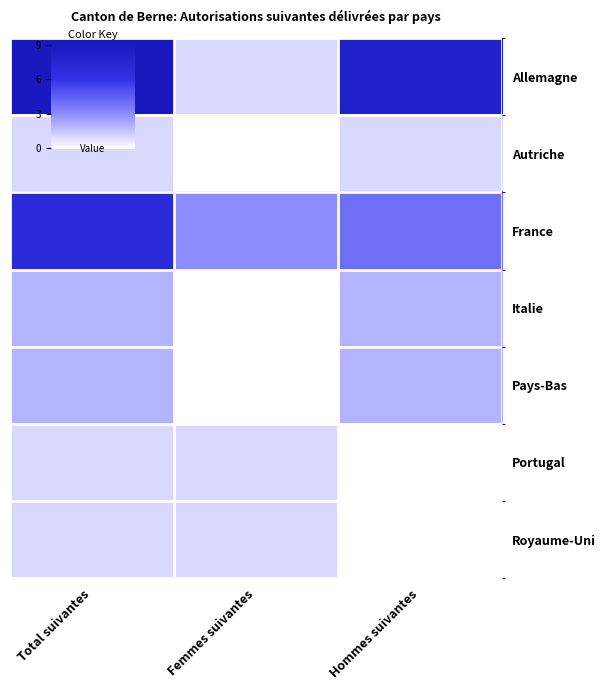

At how many categories does at least one series exceed 8?

1